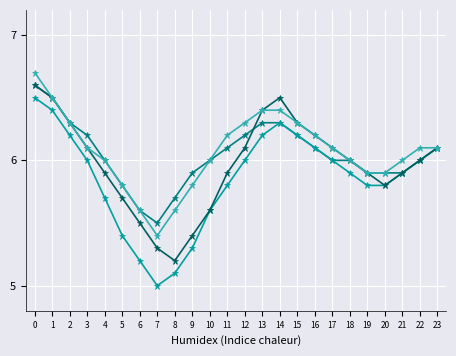

What is the greatest value displayed?

6.7